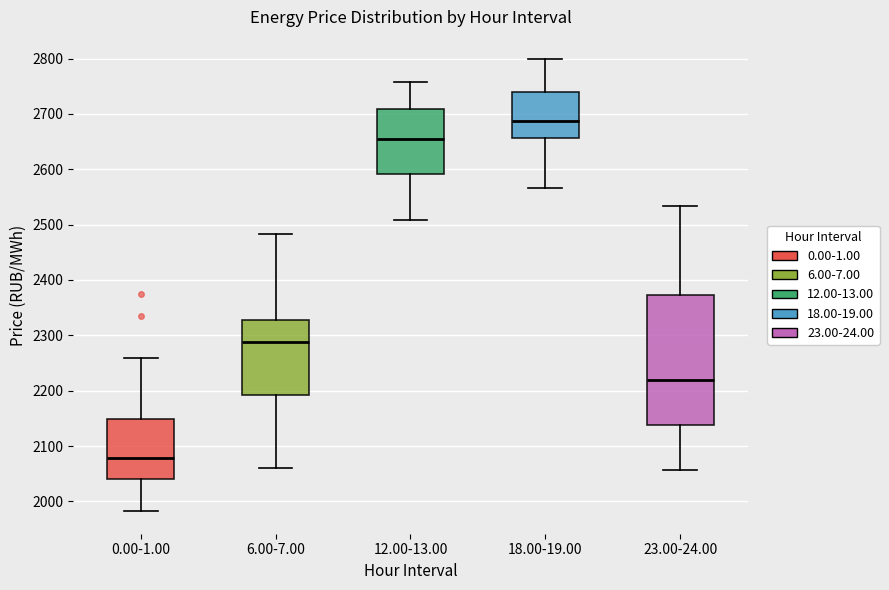

Where does the upper whisker of the box for 6.00-7.00 end on the y-axis? The values are not printed on the chart, so give them approximately, as read against the axis.

2480